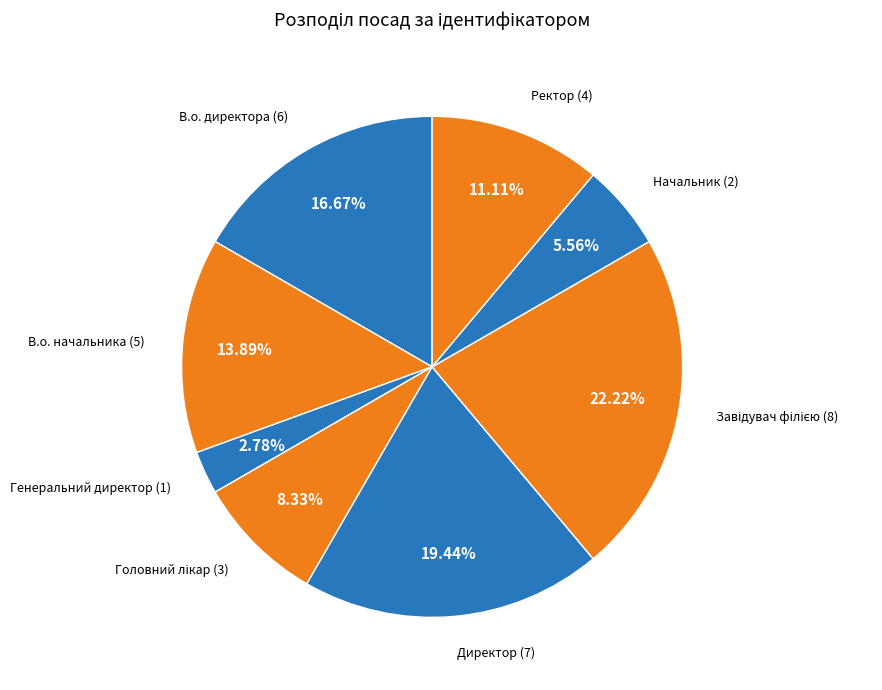

Does any single category account for the majority?

No